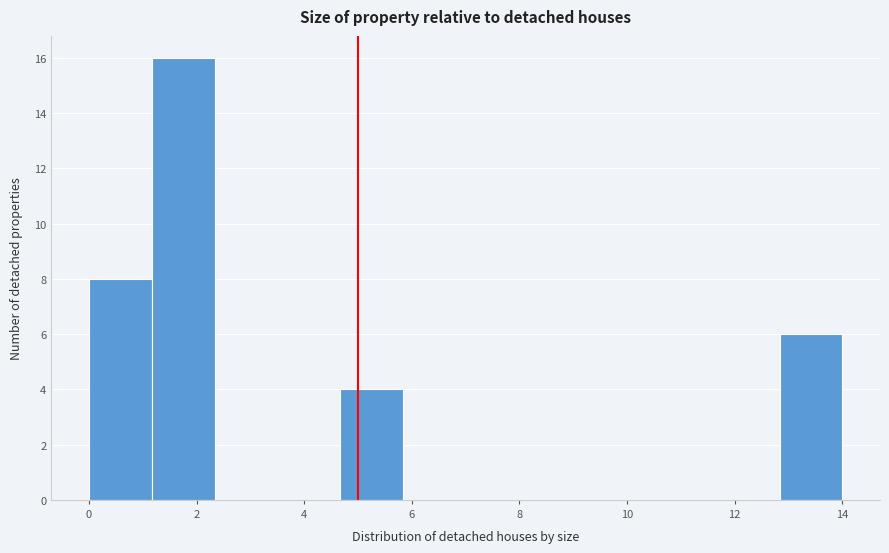

Reading left to right, list every bar in this chart as the range it spans on the x-axis followed by its height. Neither the bar edges nor the heights are printed on the chart, so give them approximately, as read against the axes.

0.0 to 1.2: 8
1.2 to 2.4: 16
2.4 to 3.6: 0
3.6 to 4.6: 0
4.6 to 5.8: 4
5.8 to 7.0: 0
7.0 to 8.2: 0
8.2 to 9.4: 0
9.4 to 10.6: 0
10.6 to 11.6: 0
11.6 to 12.8: 0
12.8 to 14.0: 6